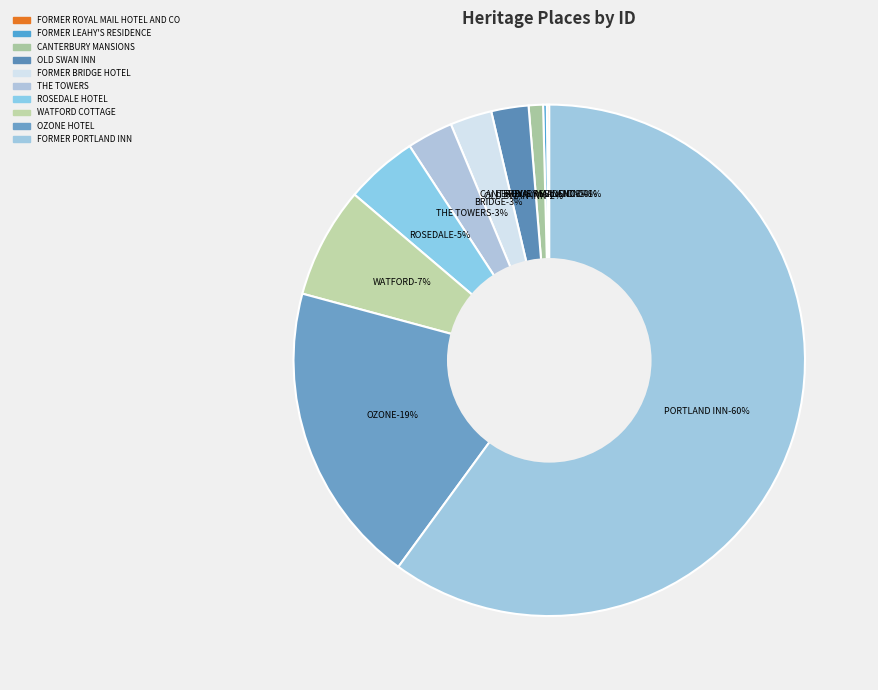

Does any single category account for the majority?

Yes